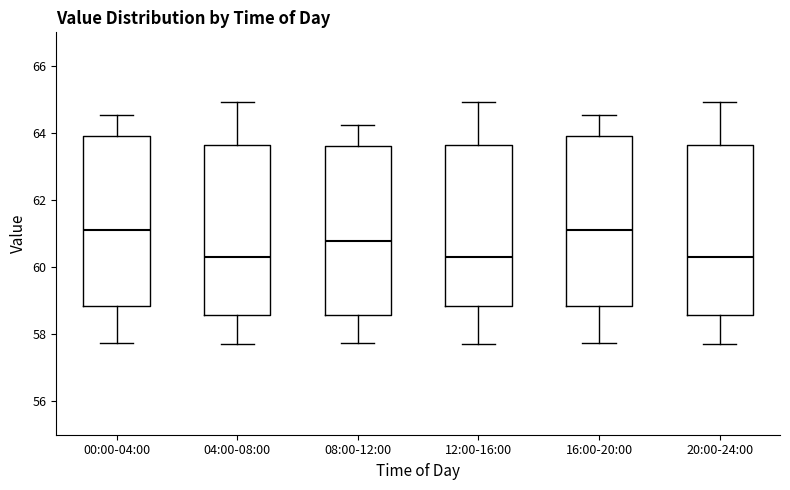

Reading left to right, transcribe this box plot: for each box, give where its median line is, the range the box spans, and where its two whiskers end, as read against the y-axis. The values are not printed on the chart, so give them approximately, as read against the axis.

00:00-04:00: median 61.2, box 58.8 to 64.0, whiskers 57.8 to 64.6
04:00-08:00: median 60.4, box 58.6 to 63.6, whiskers 57.8 to 65.0
08:00-12:00: median 60.8, box 58.6 to 63.6, whiskers 57.8 to 64.2
12:00-16:00: median 60.4, box 58.8 to 63.6, whiskers 57.8 to 65.0
16:00-20:00: median 61.2, box 58.8 to 64.0, whiskers 57.8 to 64.6
20:00-24:00: median 60.4, box 58.6 to 63.6, whiskers 57.8 to 65.0